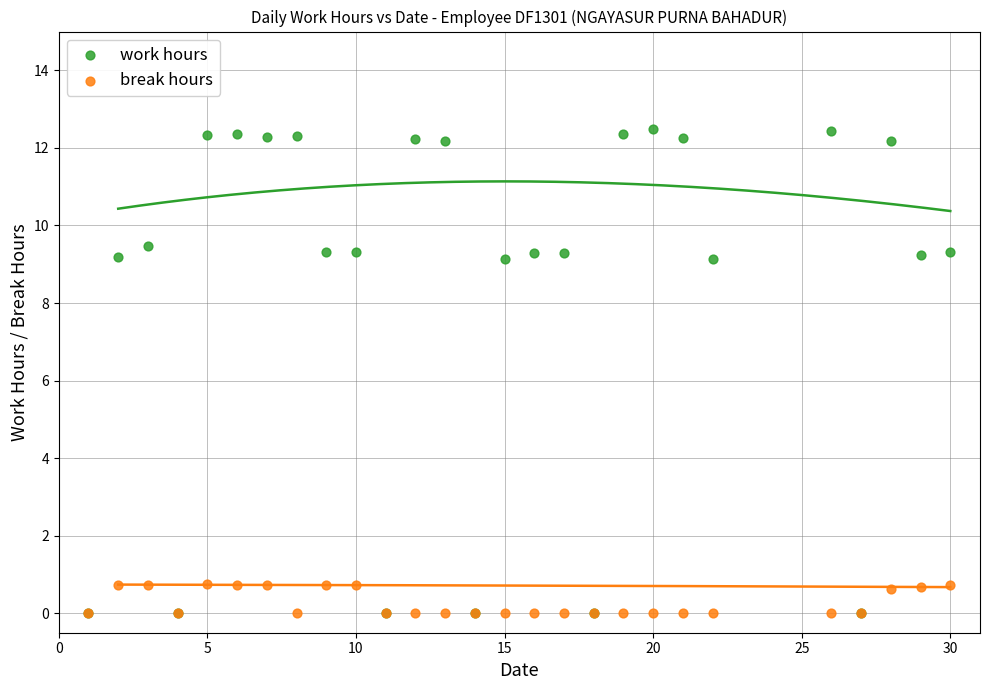

What are all the series names shown in the legend?

work hours, break hours